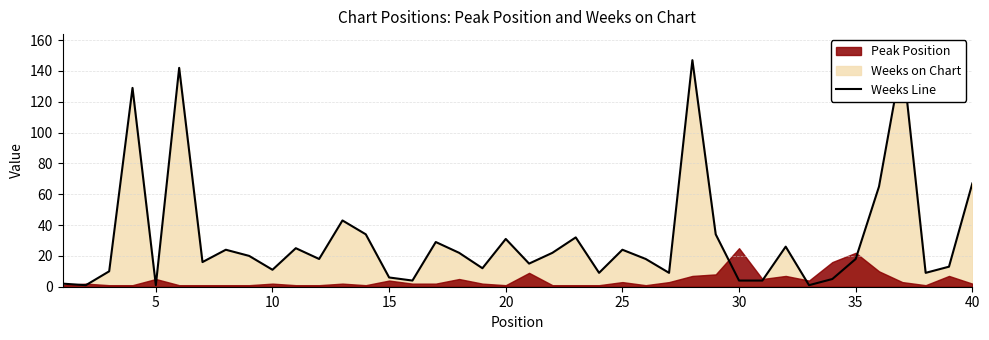

What is the value of the 2nd point from the left?

1